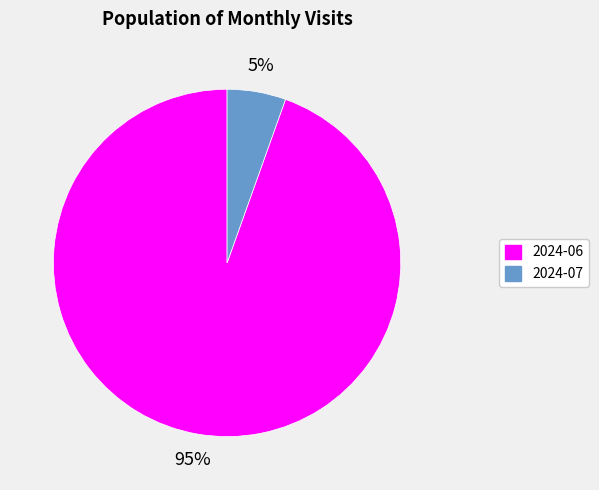

Count the number of slices in the pie.

2